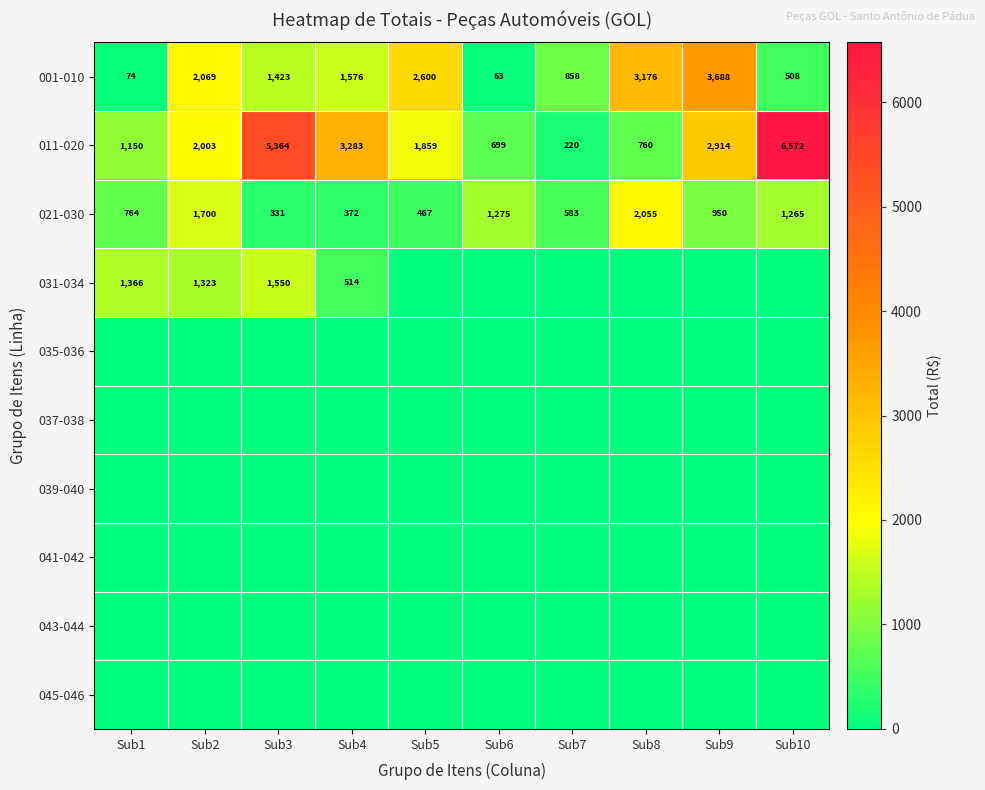

What is the difference between the maximum and minimum values in the 001-010 series?

3625